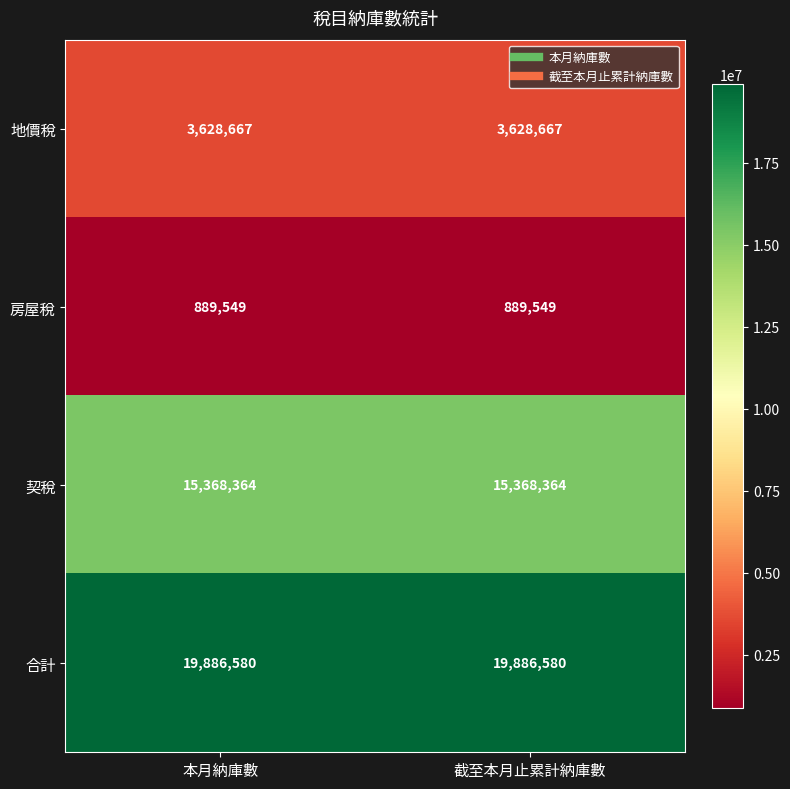

What is the spread (max minus min) of values at 本月納庫數?

18997031